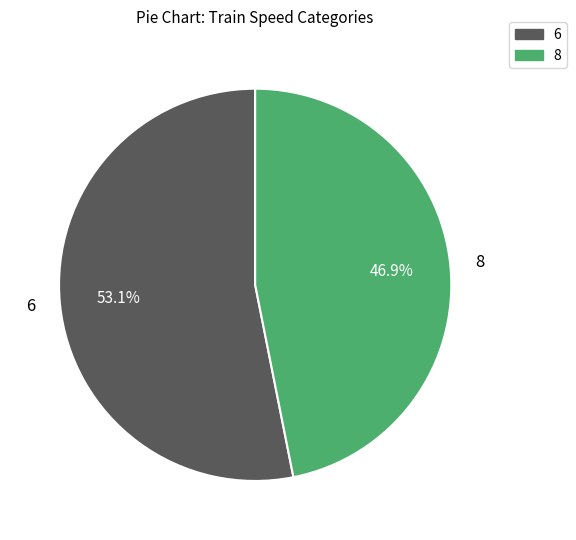

Does 6 represent more than half of the total?

Yes